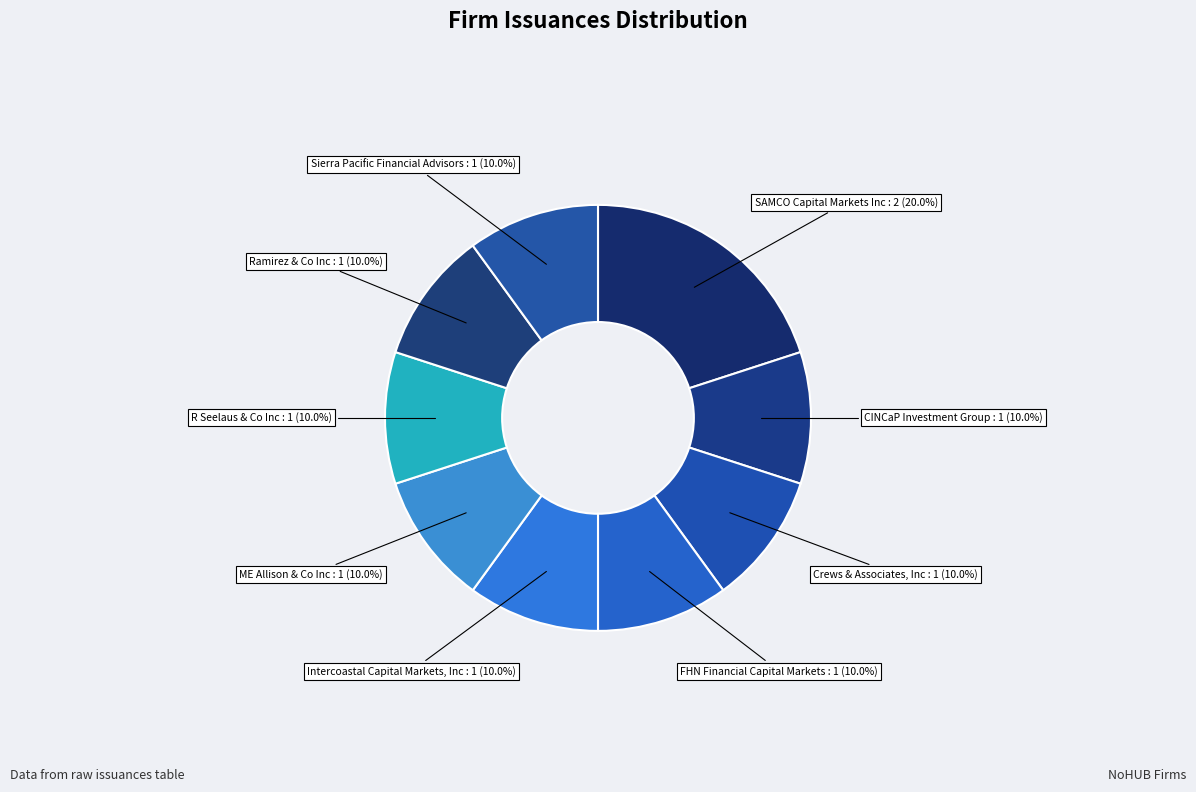

How many segments does this pie chart have?

9